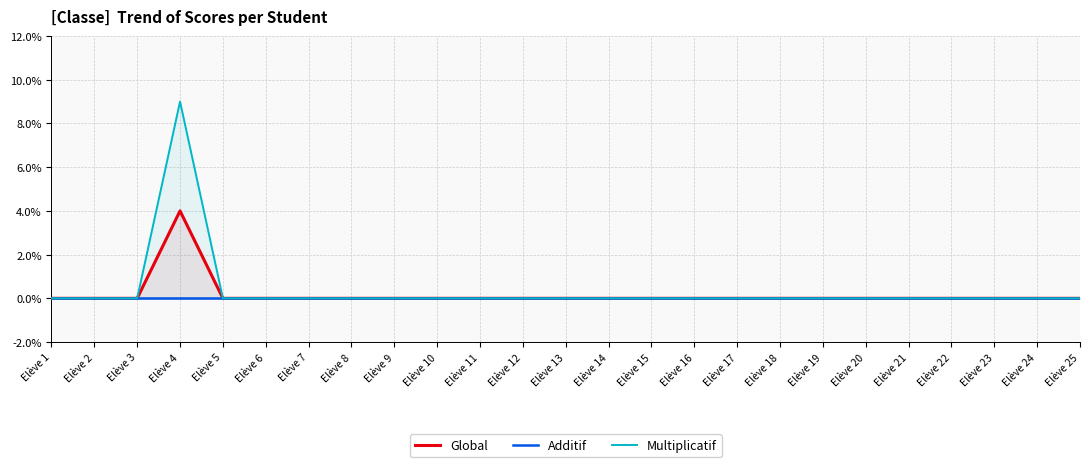

At which category is the sum across all series the highest?

Elève 4